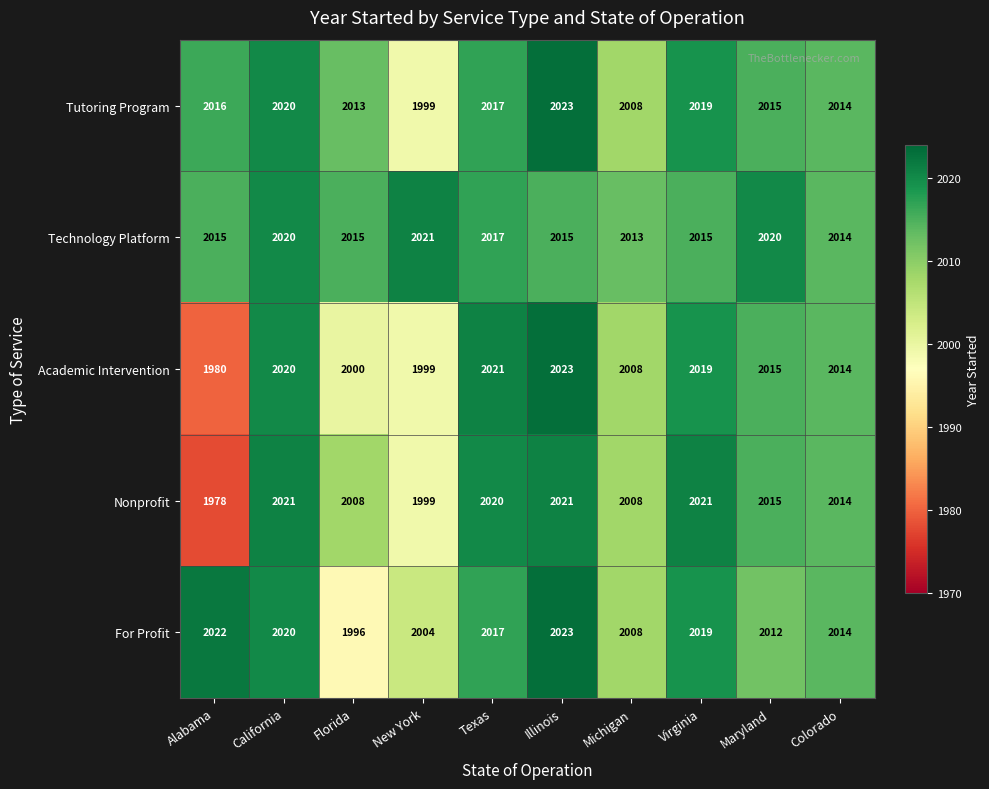

Which category has the lowest value in the Technology Platform series?

Michigan